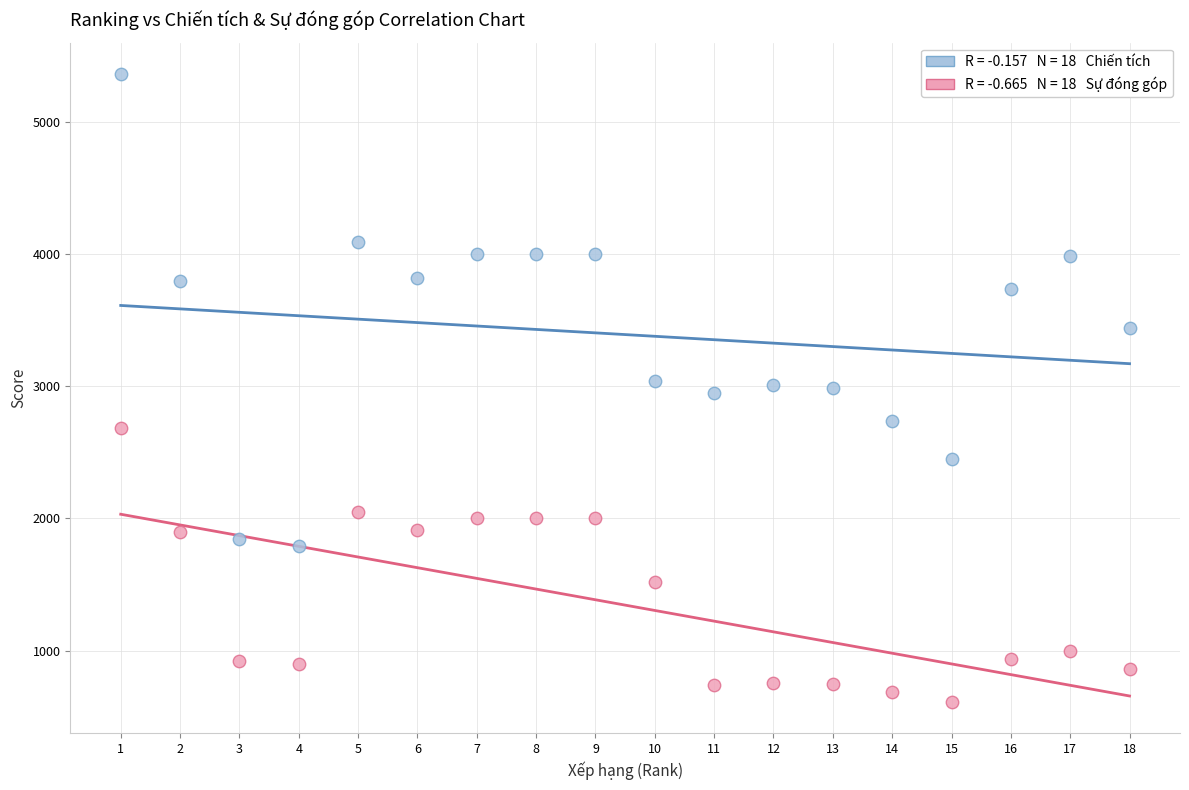

Across all data points, what is the range of Y values (max minus min)?

4752